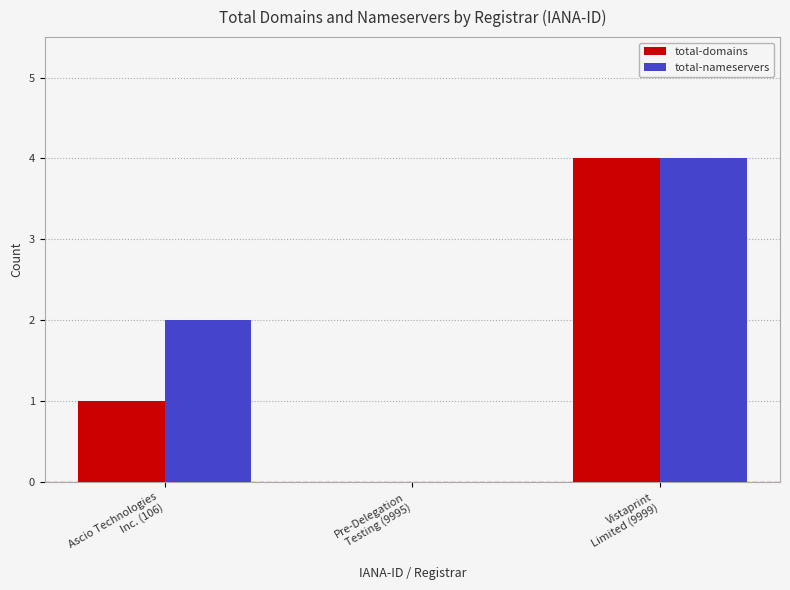

What is the sum of all total-domains values?

5